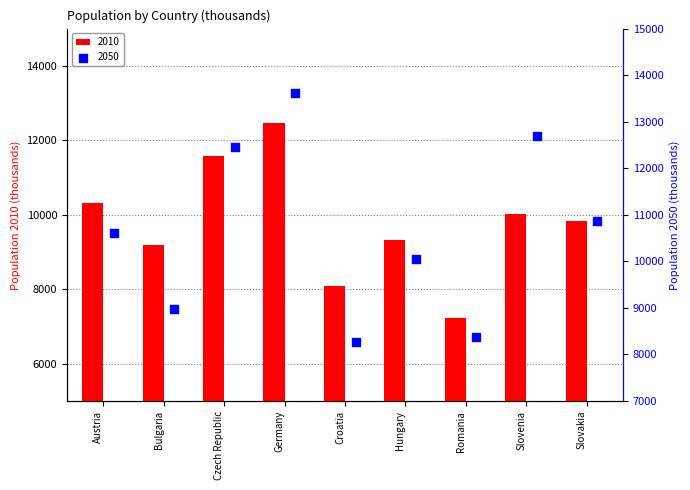

Which series reaches the maximum Y coordinate?

2050